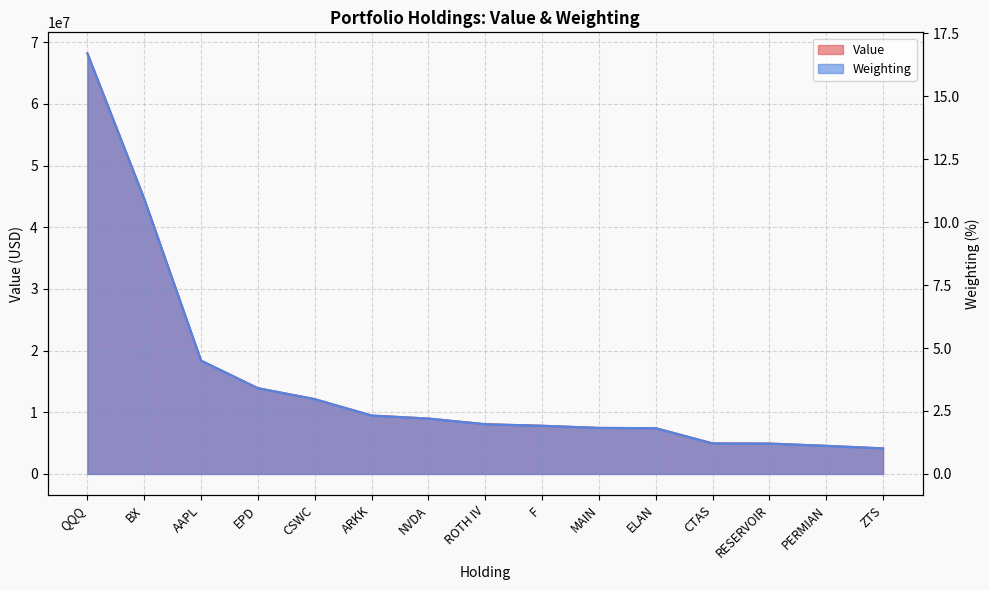

What is the label of the 5th point from the right?

ELAN